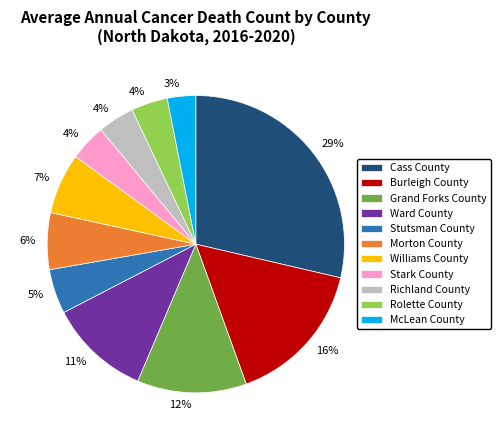

What is the largest slice in the pie chart?

Cass County